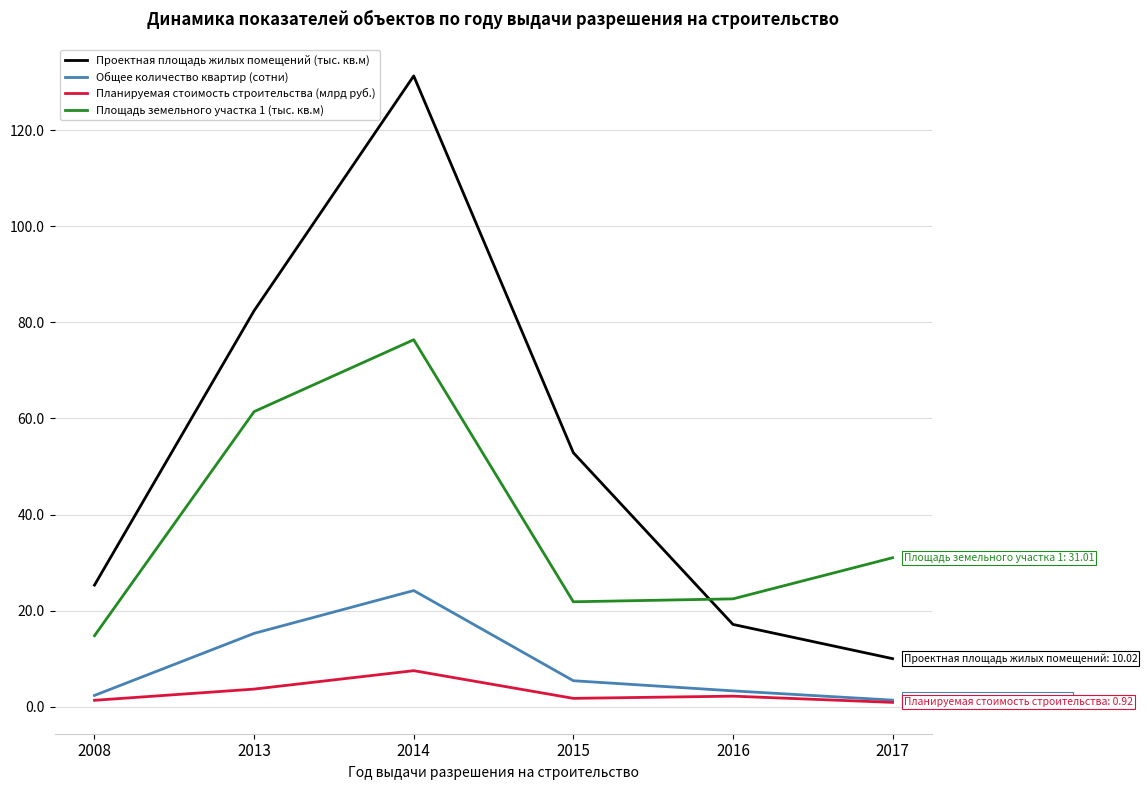

Read the Площадь земельного участка 1 (тыс. кв.м) value at 2016.

22.5